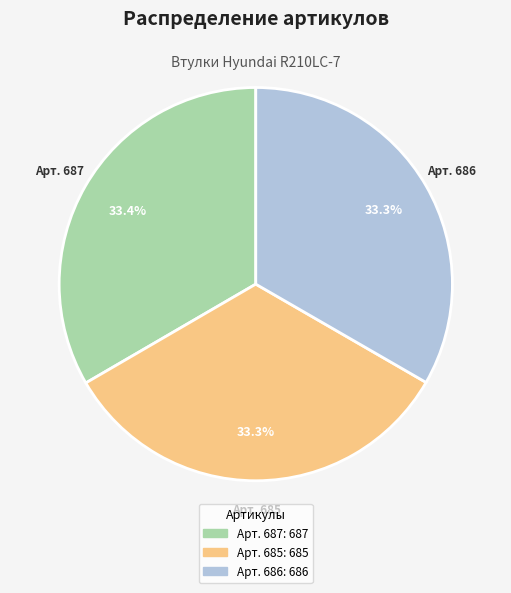

Is there any slice that represents more than half of the pie?

No